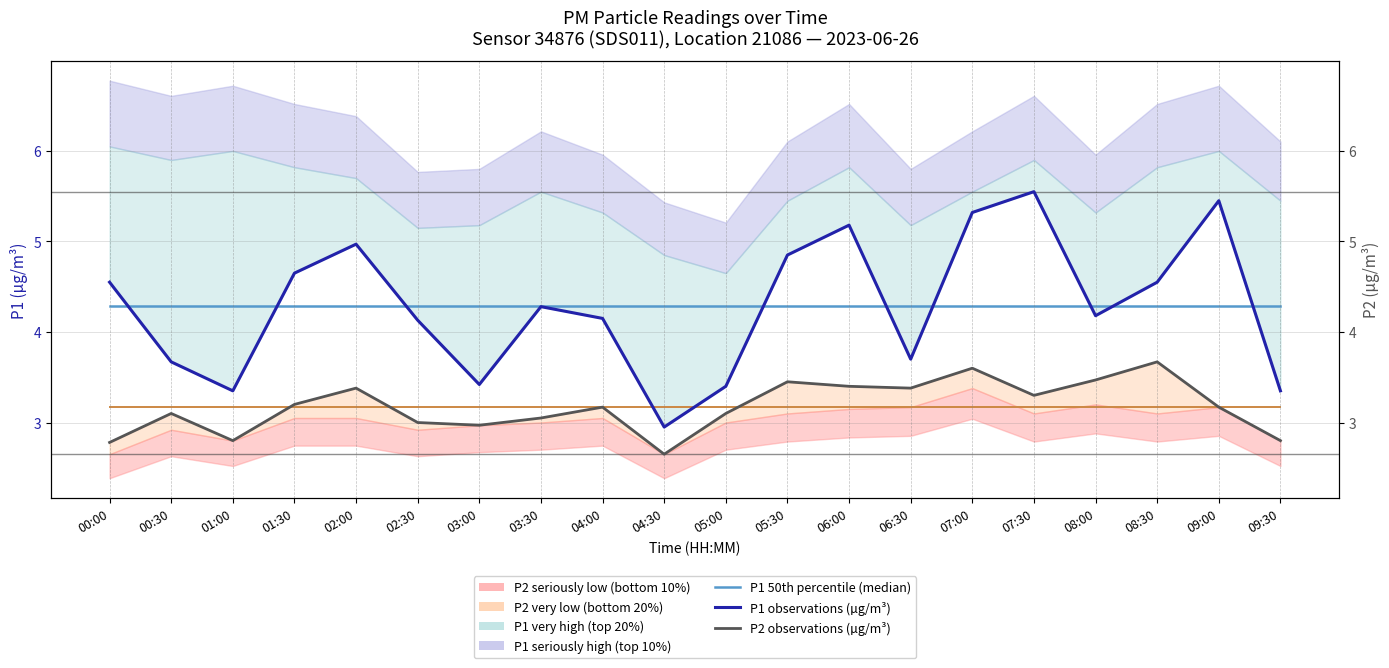

What is the difference between the highest and lowest values at 06:00?

2.0